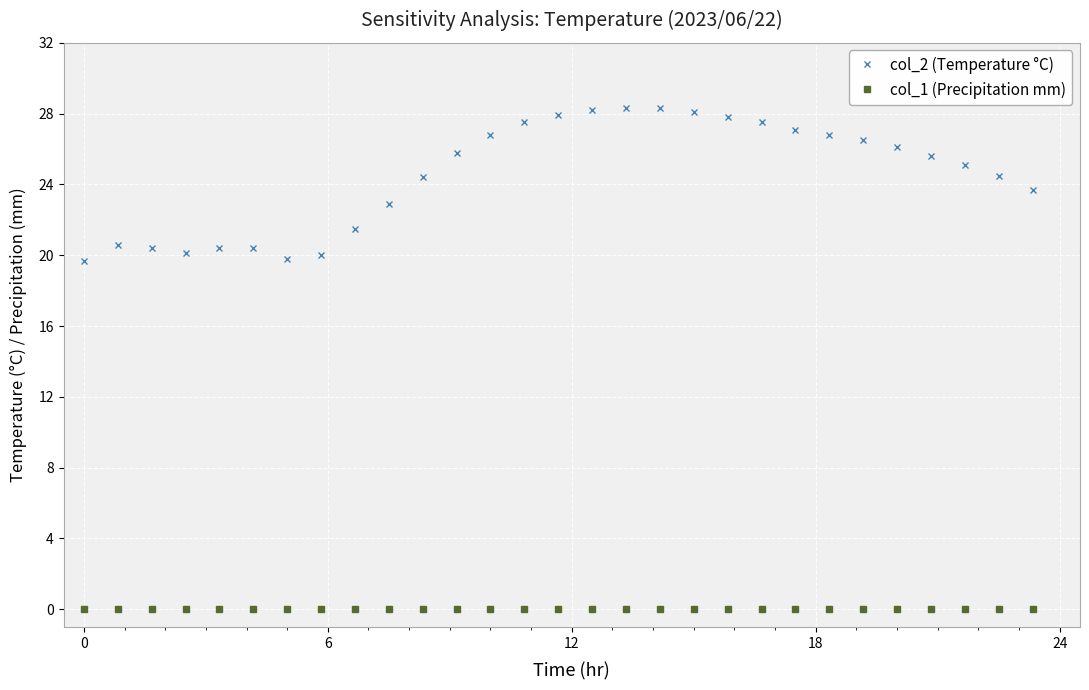

Which series has the widest spread of values?

col_2 (Temperature °C)